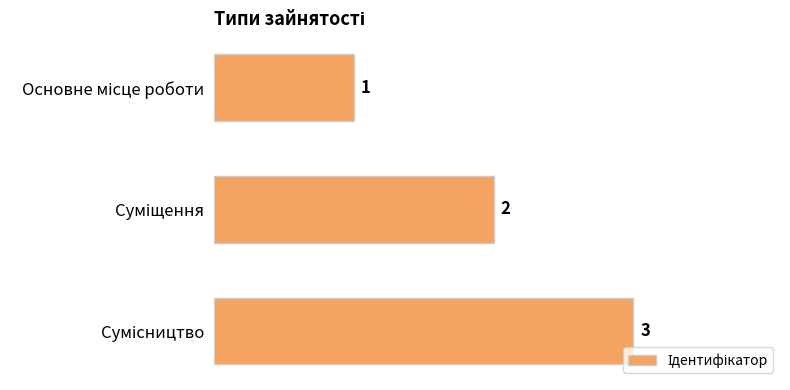

How many values are between 1 and 3?

3